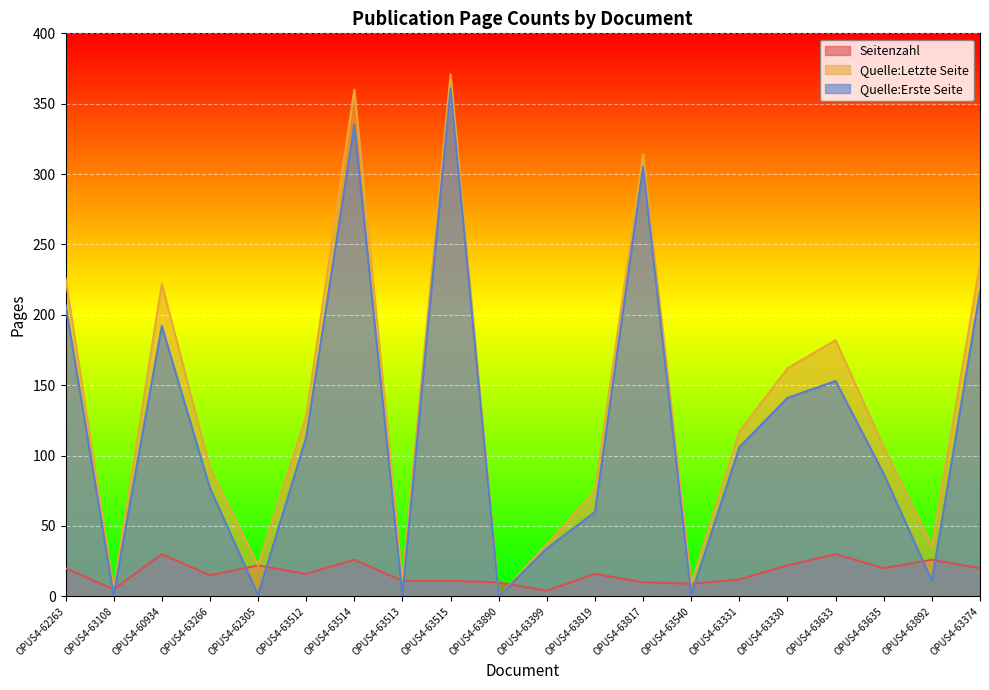

At how many categories does at least one series exceed 220?

6